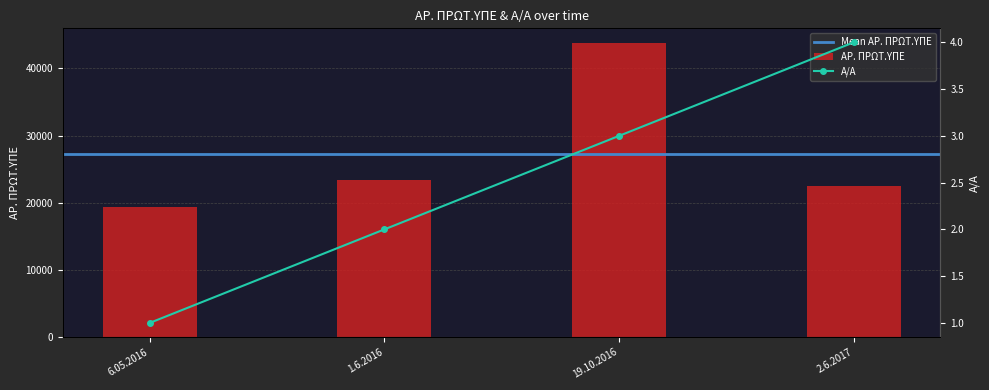

List the labels in order of Α/Α value, largest first.

2.6.2017, 19.10.2016, 1.6.2016, 6.05.2016